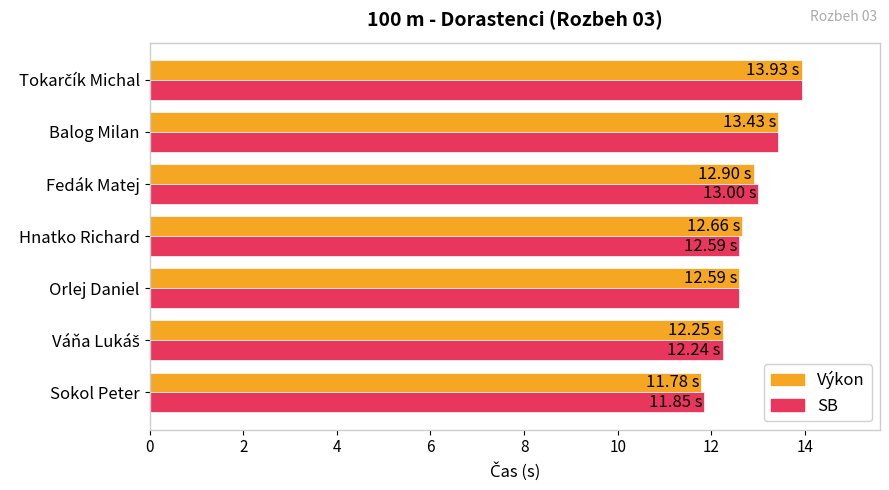

Which series changed the most between Sokol Peter and Balog Milan?

Výkon